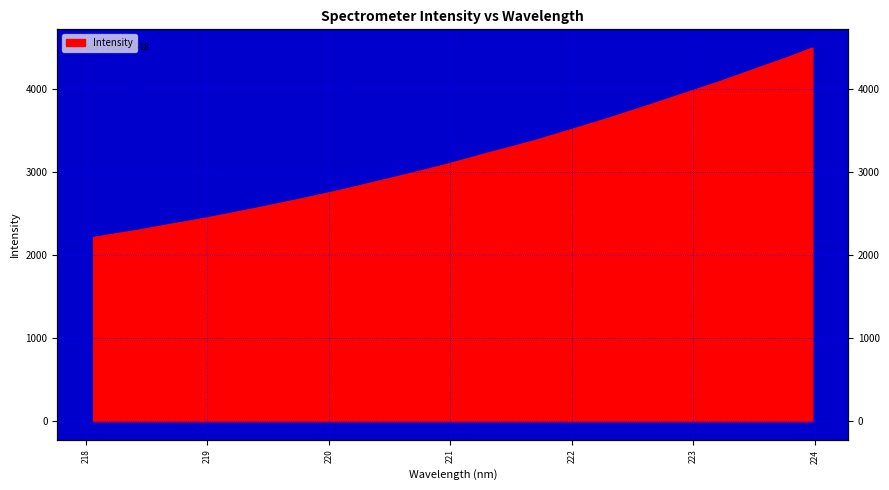

List the labels in order of value, smallest first.

218.0596, 218.2508, 218.442, 218.6332, 218.8244, 219.0156, 219.2067, 219.3979, 219.589, 219.7801, 219.9712, 220.1623, 220.3533, 220.5444, 220.7354, 220.9264, 221.1174, 221.3083, 221.4993, 221.6902, 221.8812, 222.0721, 222.263, 222.4538, 222.6447, 222.8355, 223.0264, 223.2172, 223.408, 223.5987, 223.7895, 223.9802